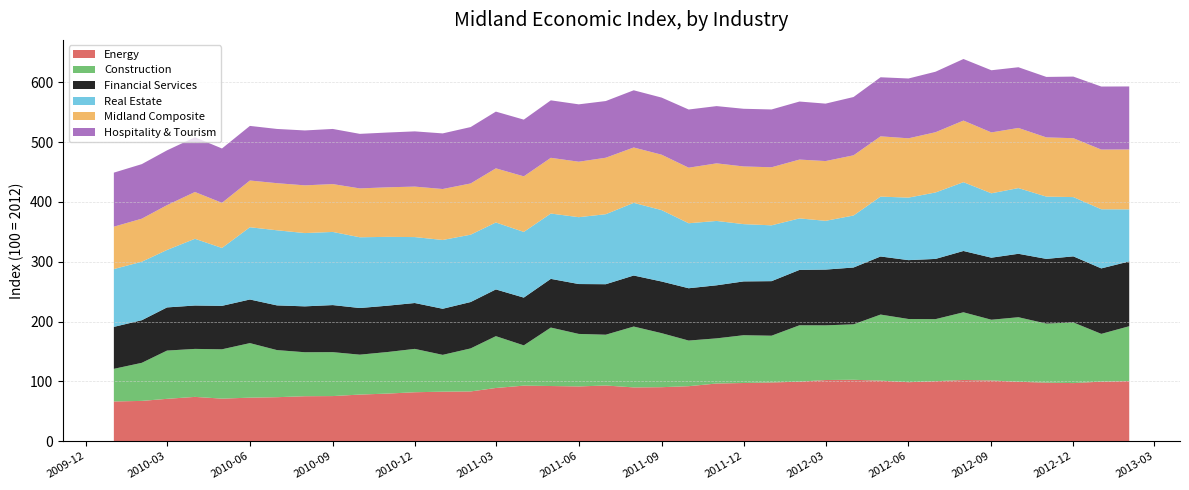

Reading right to left, extract all data points from this chart.

Energy: 2013-02=100.4	2013-01=99.5	2012-12=97.1	2012-11=97.8	2012-10=99.2	2012-09=101.5	2012-08=102.3	2012-07=100.2	2012-06=98.5	2012-05=101.2	2012-04=102.6	2012-03=102.2	2012-02=99.4	2012-01=98.1	2011-12=97.2	2011-11=96.4	2011-10=91.9	2011-09=90.2	2011-08=89.8	2011-07=93.0	2011-06=91.5	2011-05=92.2	2011-04=92.8	2011-03=88.9	2011-02=83.1	2011-01=82.7	2010-12=81.8	2010-11=79.5	2010-10=77.9	2010-09=75.3	2010-08=75.1	2010-07=73.5	2010-06=72.7	2010-05=71.1	2010-04=74.0	2010-03=70.7	2010-02=67.3	2010-01=66.3
Construction: 2013-02=91.8	2013-01=79.9	2012-12=101.4	2012-11=98.8	2012-10=108.0	2012-09=101.6	2012-08=113.2	2012-07=103.8	2012-06=105.7	2012-05=110.5	2012-04=92.8	2012-03=91.5	2012-02=94.3	2012-01=78.2	2011-12=79.9	2011-11=75.5	2011-10=76.3	2011-09=90.4	2011-08=101.8	2011-07=85.0	2011-06=87.8	2011-05=97.8	2011-04=67.4	2011-03=86.7	2011-02=72.0	2011-01=61.6	2010-12=72.5	2010-11=69.5	2010-10=66.8	2010-09=73.5	2010-08=73.6	2010-07=78.8	2010-06=91.2	2010-05=82.5	2010-04=80.3	2010-03=80.7	2010-02=63.7	2010-01=54.6
Financial Services: 2013-02=108.3	2013-01=109.5	2012-12=110.5	2012-11=108.2	2012-10=106.1	2012-09=103.8	2012-08=102.6	2012-07=100.7	2012-06=98.4	2012-05=97.1	2012-04=95.0	2012-03=93.2	2012-02=92.6	2012-01=91.2	2011-12=90.0	2011-11=88.8	2011-10=87.5	2011-09=86.4	2011-08=85.3	2011-07=84.5	2011-06=83.4	2011-05=81.4	2011-04=79.9	2011-03=78.2	2011-02=77.6	2011-01=77.1	2010-12=76.7	2010-11=77.5	2010-10=78.0	2010-09=78.7	2010-08=76.8	2010-07=74.8	2010-06=73.0	2010-05=72.7	2010-04=72.6	2010-03=72.2	2010-02=71.3	2010-01=70.2
Real Estate: 2013-02=87.1	2013-01=98.9	2012-12=99.2	2012-11=104.2	2012-10=109.9	2012-09=107.7	2012-08=115.1	2012-07=111.1	2012-06=104.6	2012-05=100.2	2012-04=87.0	2012-03=81.6	2012-02=86.2	2012-01=93.4	2011-12=95.8	2011-11=107.7	2011-10=108.7	2011-09=119.4	2011-08=121.5	2011-07=117.1	2011-06=111.8	2011-05=109.3	2011-04=109.9	2011-03=112.0	2011-02=112.6	2011-01=115.1	2010-12=110.3	2010-11=115.1	2010-10=118.3	2010-09=122.3	2010-08=122.6	2010-07=125.6	2010-06=120.9	2010-05=96.8	2010-04=111.6	2010-03=96.1	2010-02=97.8	2010-01=96.7
Midland Composite: 2013-02=100.2	2013-01=99.9	2012-12=98.5	2012-11=99.0	2012-10=100.6	2012-09=101.8	2012-08=103.0	2012-07=100.8	2012-06=99.2	2012-05=100.8	2012-04=100.7	2012-03=100.0	2012-02=98.4	2012-01=97.1	2011-12=96.5	2011-11=96.3	2011-10=92.9	2011-09=92.7	2011-08=92.6	2011-07=94.5	2011-06=92.8	2011-05=93.2	2011-04=93.0	2011-03=90.6	2011-02=85.7	2011-01=85.2	2010-12=84.4	2010-11=82.9	2010-10=81.8	2010-09=80.0	2010-08=79.8	2010-07=78.8	2010-06=78.2	2010-05=75.5	2010-04=78.3	2010-03=75.0	2010-02=72.0	2010-01=70.9
Hospitality & Tourism: 2013-02=105.4	2013-01=105.4	2012-12=103.0	2012-11=101.1	2012-10=101.5	2012-09=104.0	2012-08=103.0	2012-07=101.2	2012-06=100.0	2012-05=98.8	2012-04=97.5	2012-03=96.1	2012-02=97.1	2012-01=96.7	2011-12=96.5	2011-11=95.8	2011-10=97.3	2011-09=95.5	2011-08=95.7	2011-07=94.8	2011-06=96.0	2011-05=96.1	2011-04=94.8	2011-03=94.9	2011-02=94.3	2011-01=93.0	2010-12=92.4	2010-11=91.6	2010-10=91.2	2010-09=92.2	2010-08=91.8	2010-07=90.7	2010-06=91.3	2010-05=90.9	2010-04=91.5	2010-03=91.6	2010-02=91.2	2010-01=90.4